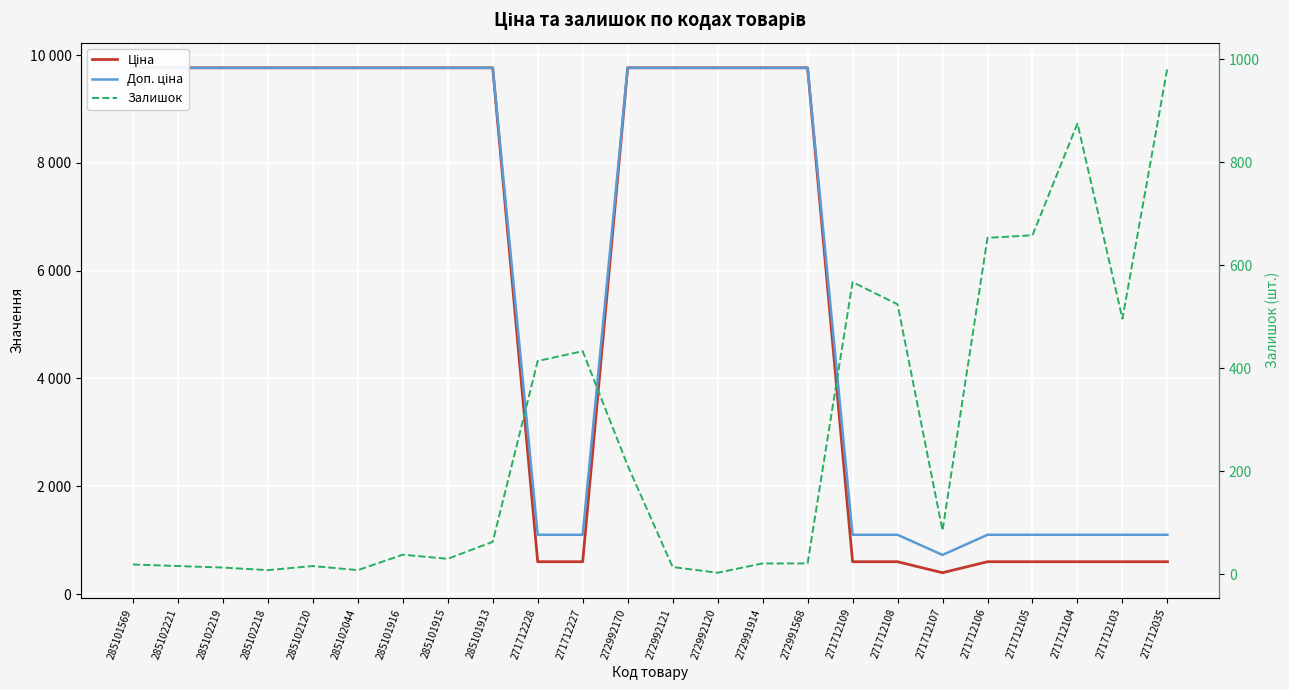

At 272991914, list the series in order from smallest to largest.

Залишок, Ціна, Доп. ціна